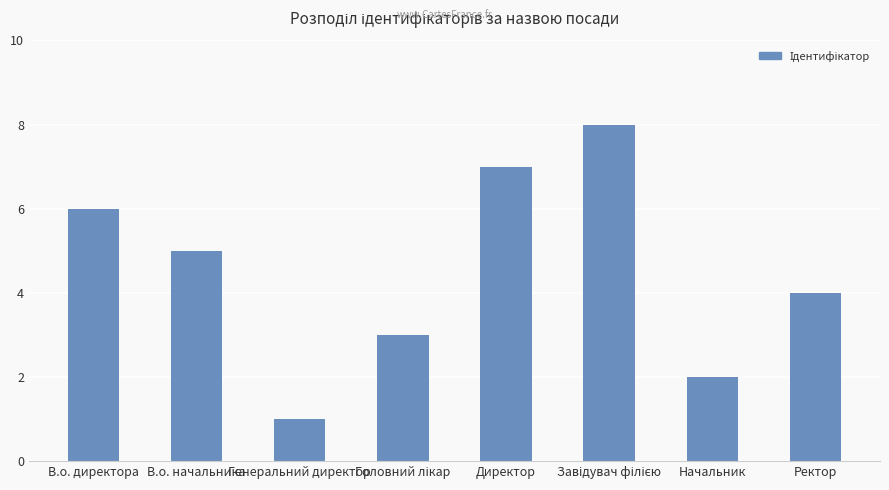

What is the ratio of the value at Начальник to the value at Директор?

0.3